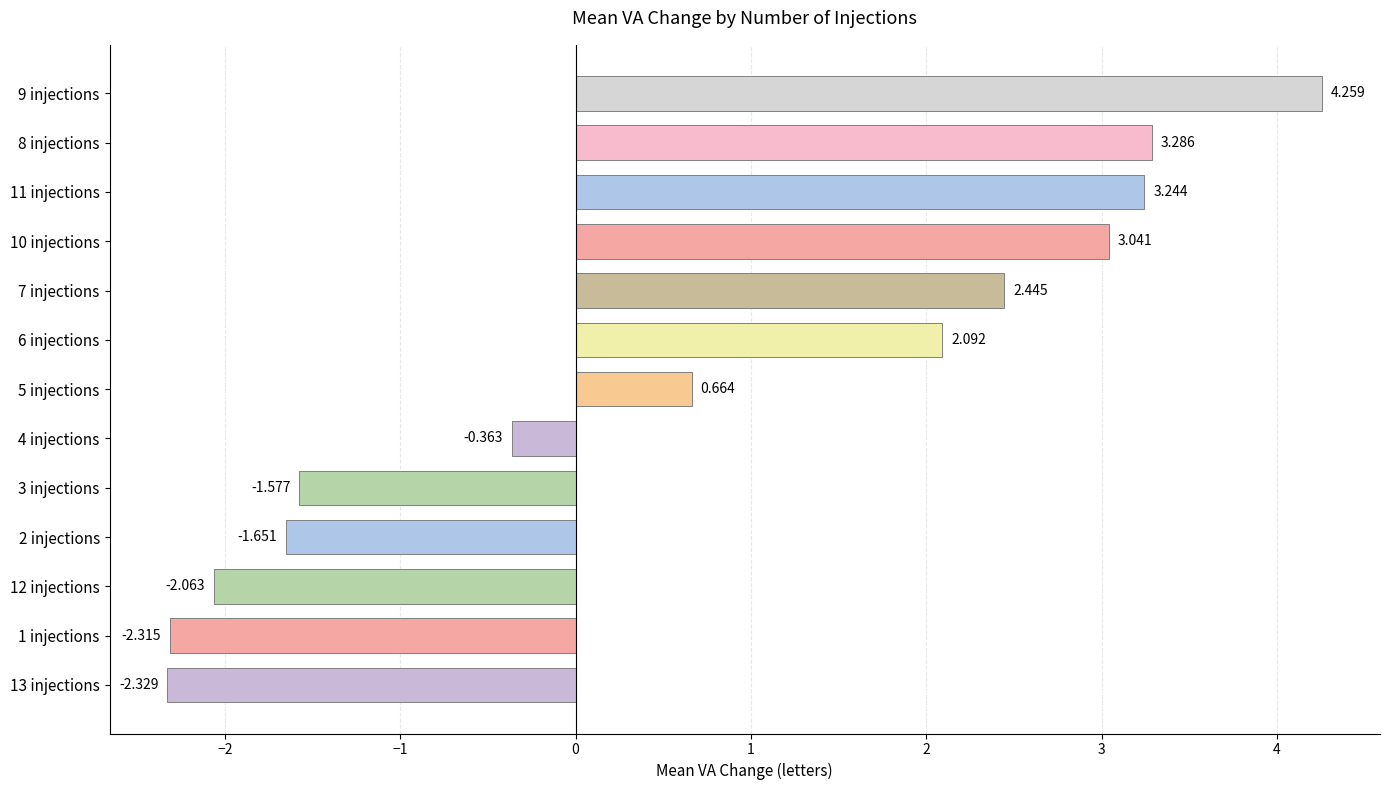

List the labels in order of value, largest first.

9 injections, 8 injections, 11 injections, 10 injections, 7 injections, 6 injections, 5 injections, 4 injections, 3 injections, 2 injections, 12 injections, 1 injections, 13 injections